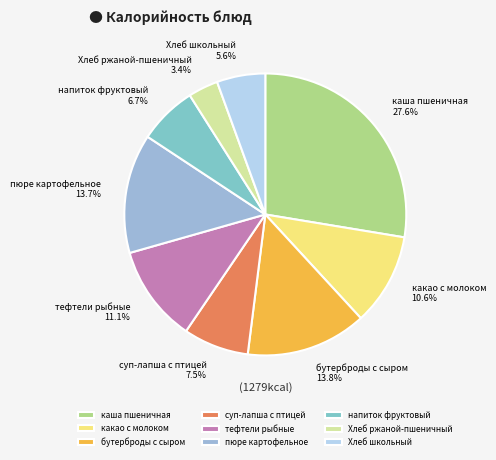

True or false: бутерброды с сыром accounts for 27% of the total.

False